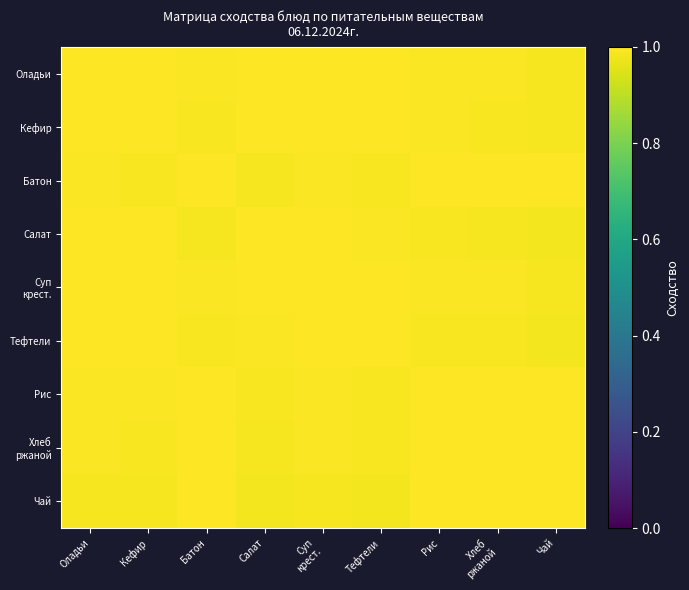

Which series has the largest total across all categories?

Суп крест.